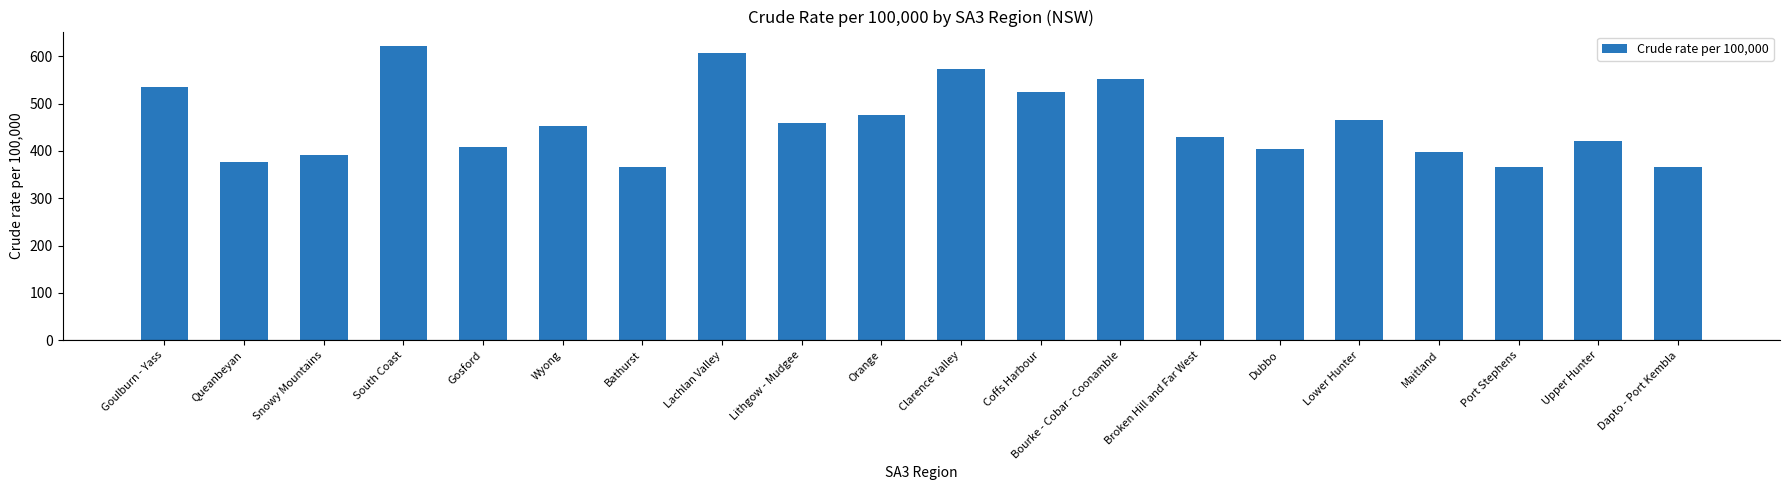

What is the maximum value shown in the chart?

621